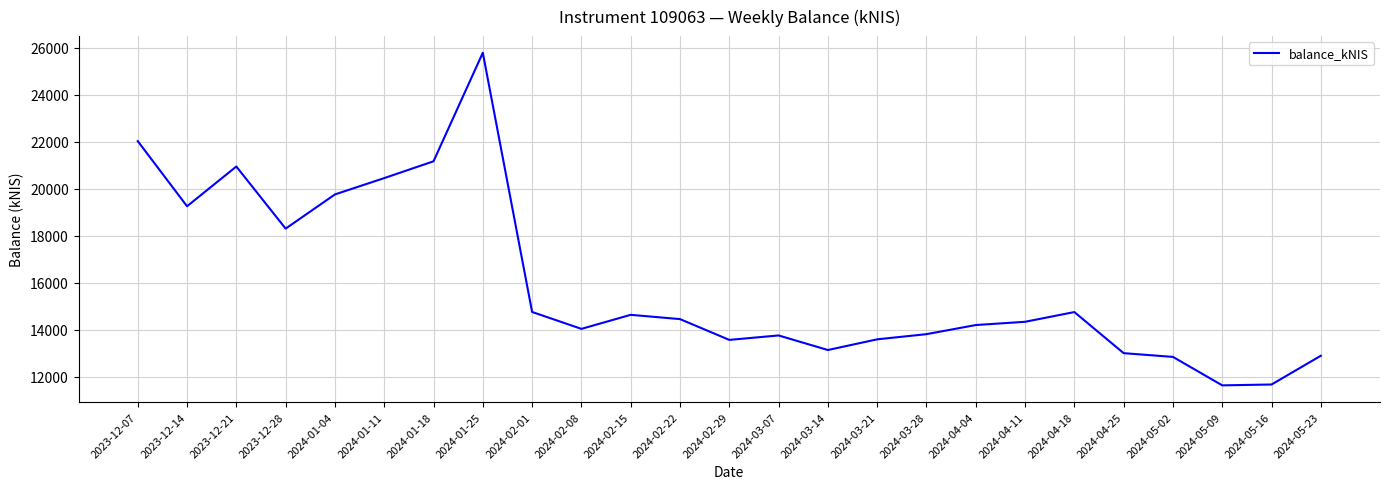

What is the difference between the second highest and minimum values?

10386.2